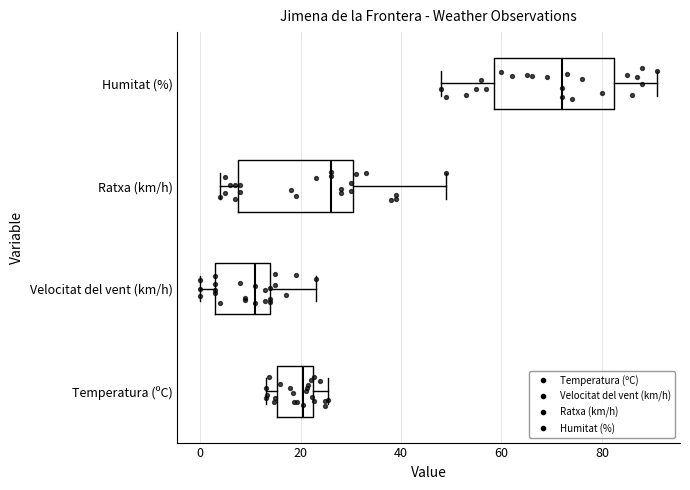

Which box has the furthest to the right median line?

Humitat (%)